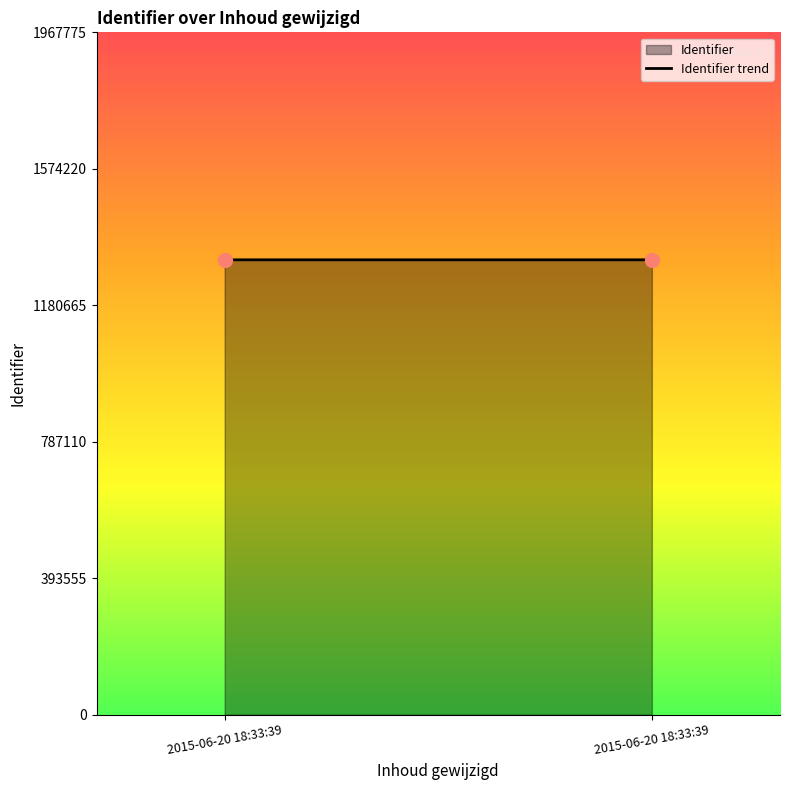

What is the average Y value?

1311849